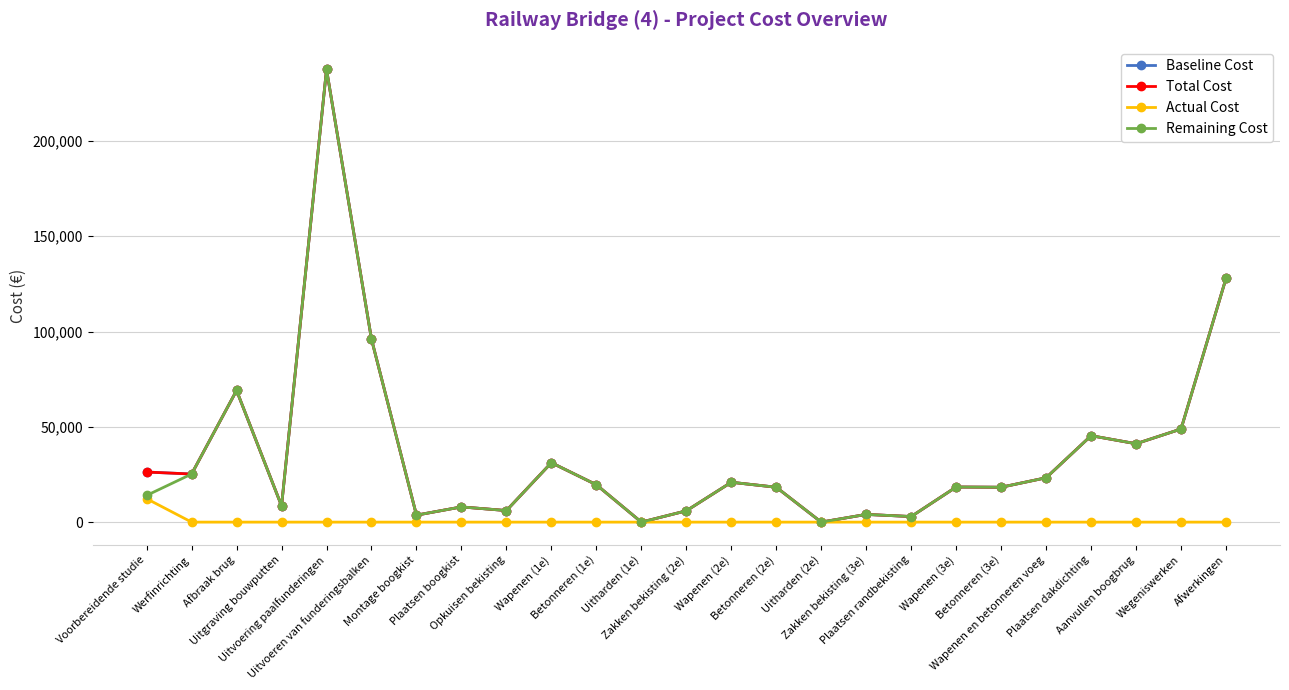

Does the chart have visible grid lines?

Yes